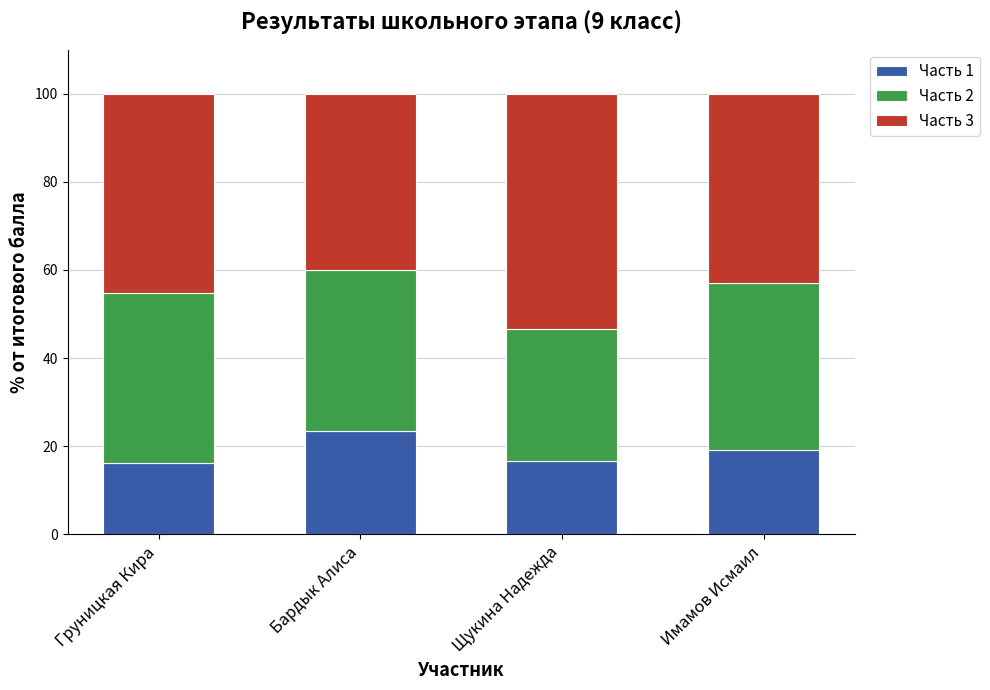

What is the lowest value of the Часть 1 series?

16.1